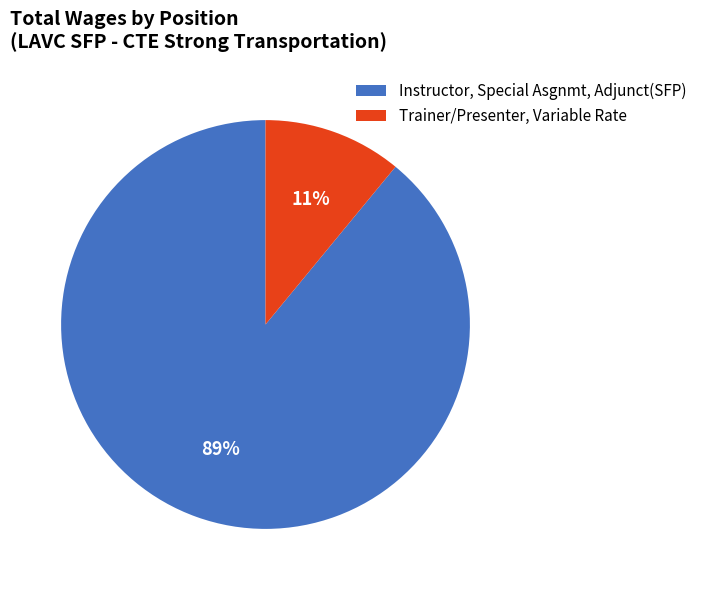

To the nearest percent, what is the difference between the largest and smallest slice percentages?

78%